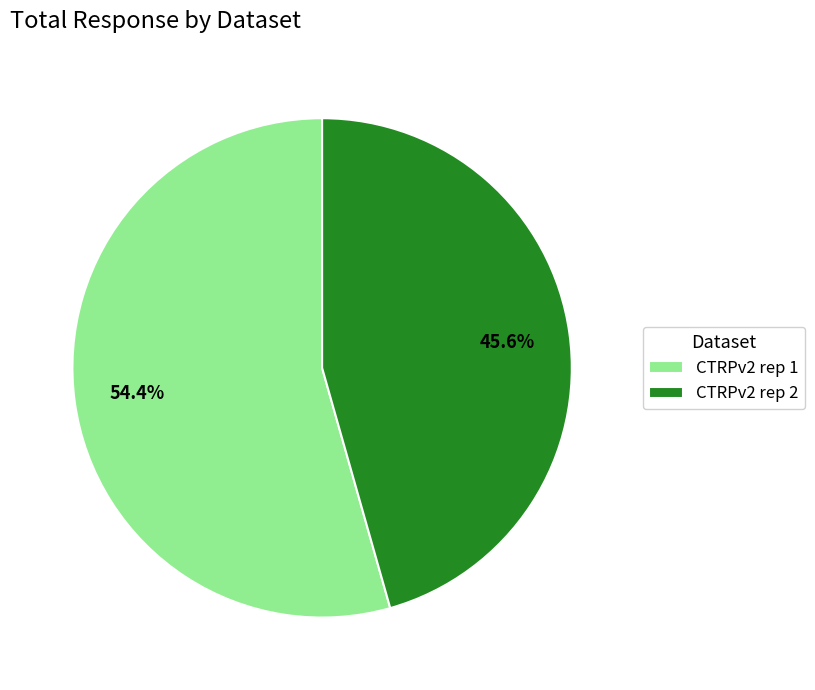

Rank the categories by value from highest to lowest.

CTRPv2 rep 1, CTRPv2 rep 2